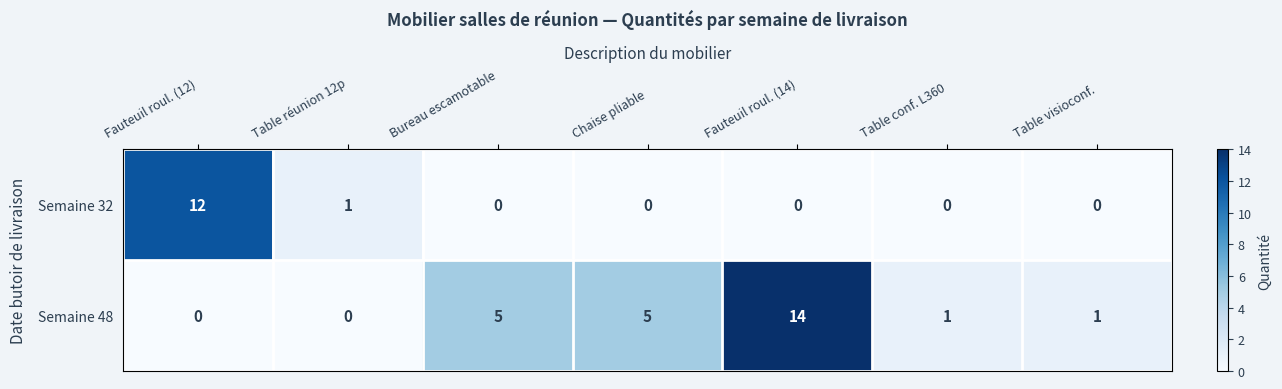

What value does the Semaine 48 series have at Bureau escamotable?

5